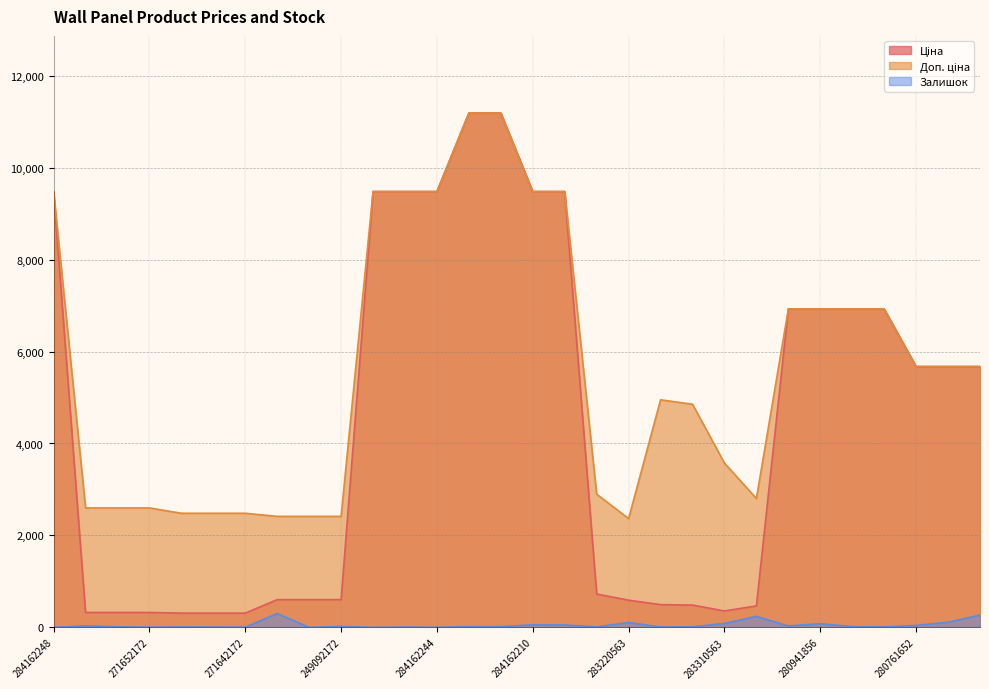

At which category is the sum across all series the highest?

285112220